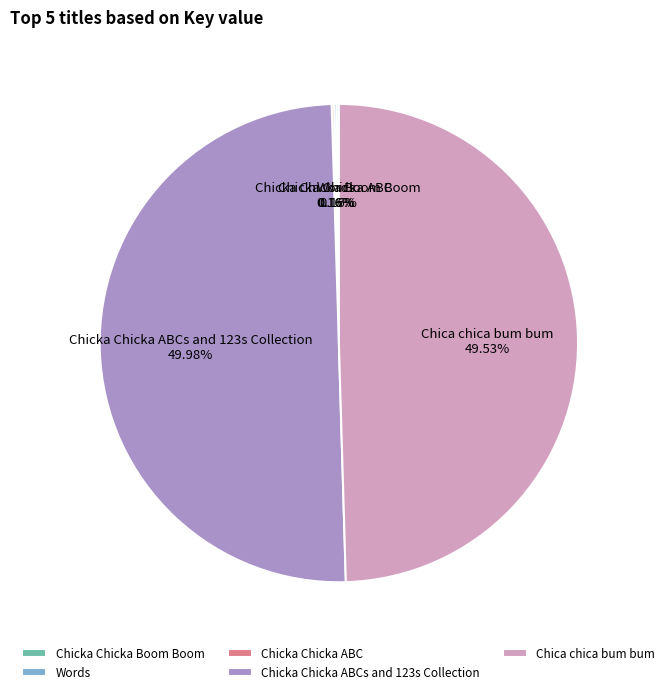

Does Chica chica bum bum account for over 50% of the chart?

No